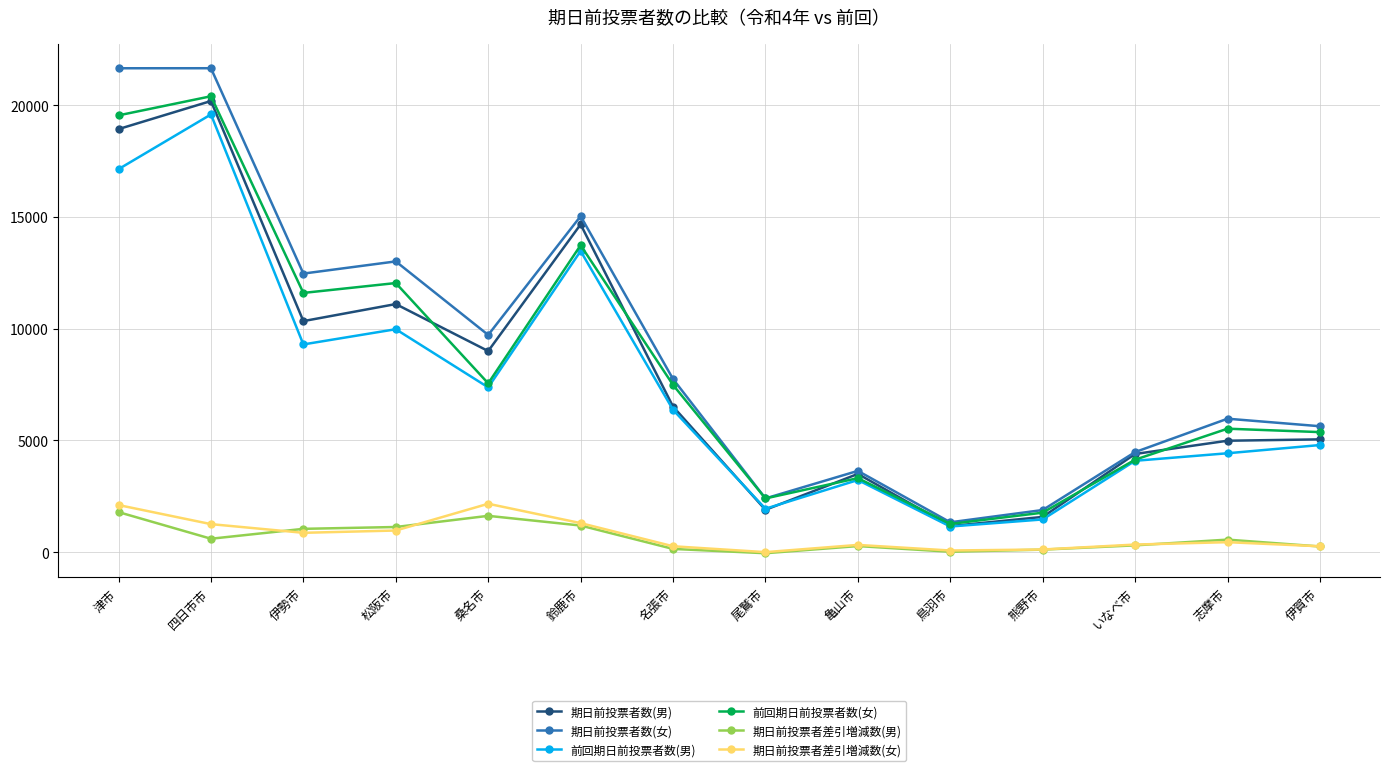

What is the difference between the maximum and minimum values in the 期日前投票者数(女) series?

20330